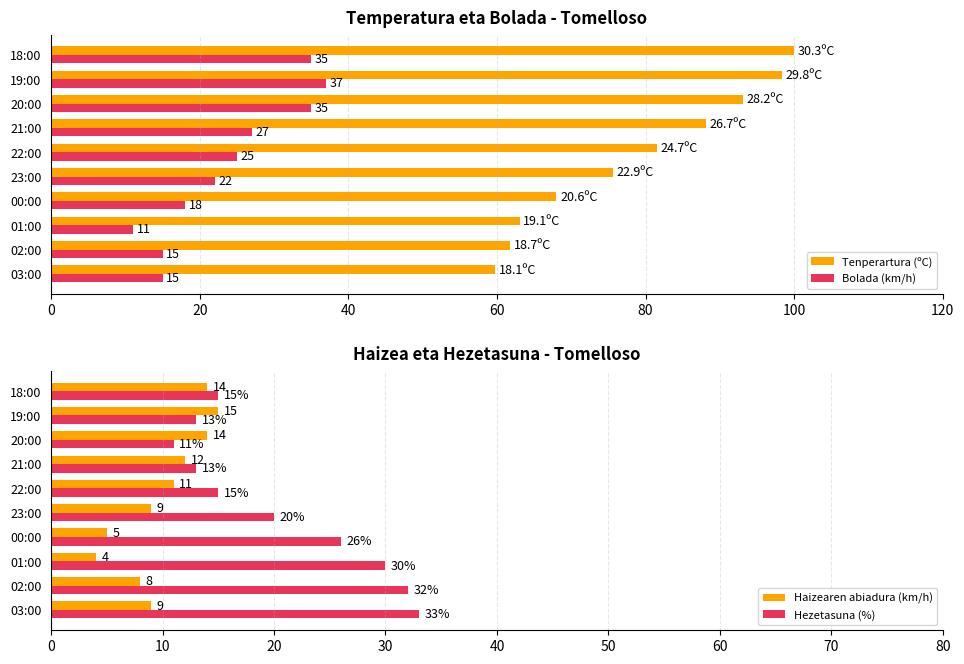

What is the maximum value for Tenperartura (ºC)?

100.0